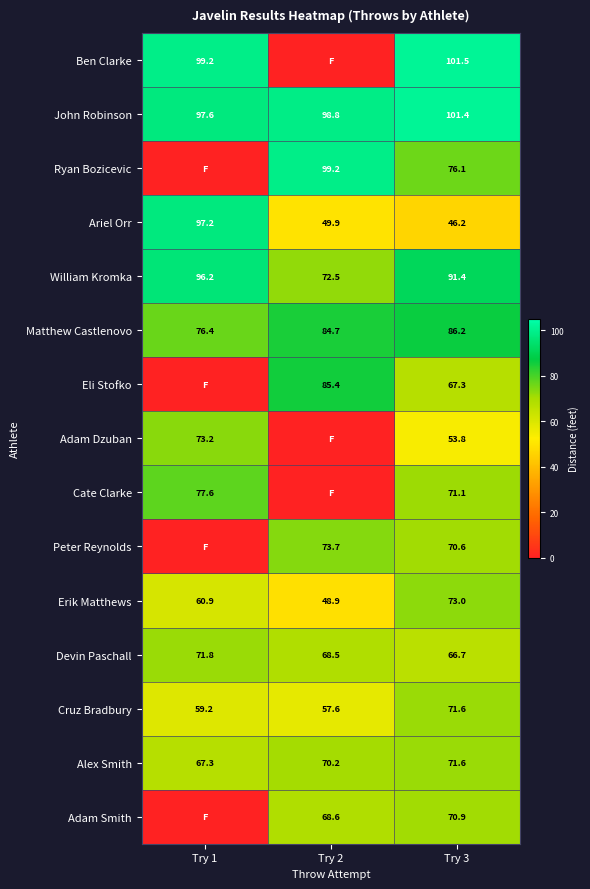

What is the average value of the Erik Matthews series?

60.9